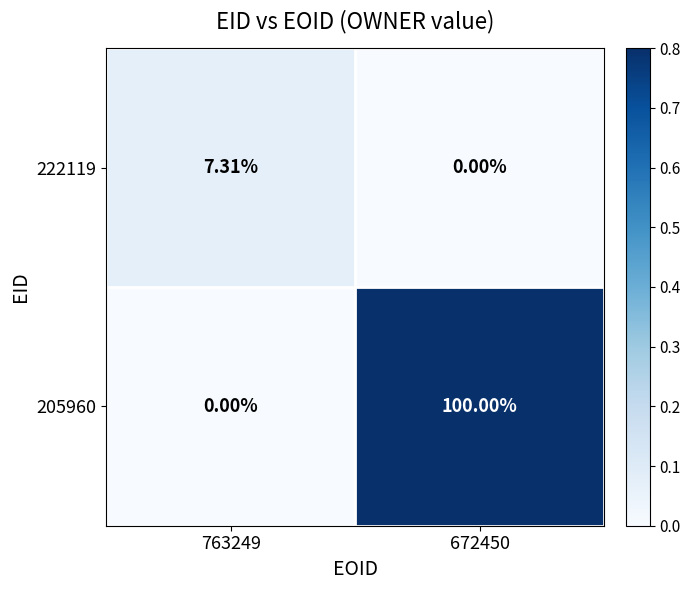

Which series has the largest total across all categories?

205960